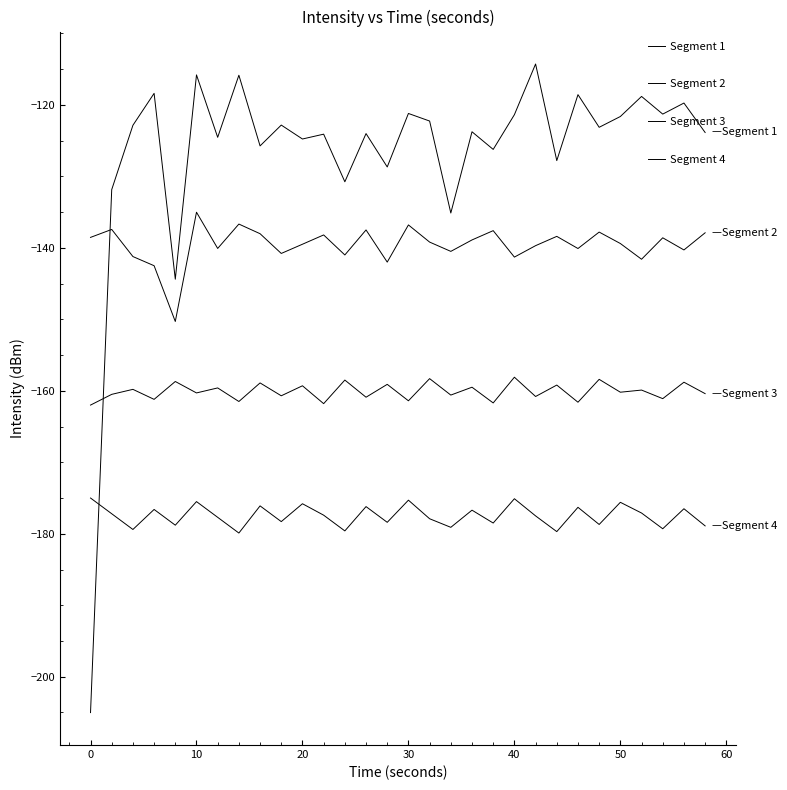

How many lines are shown in the chart?

4